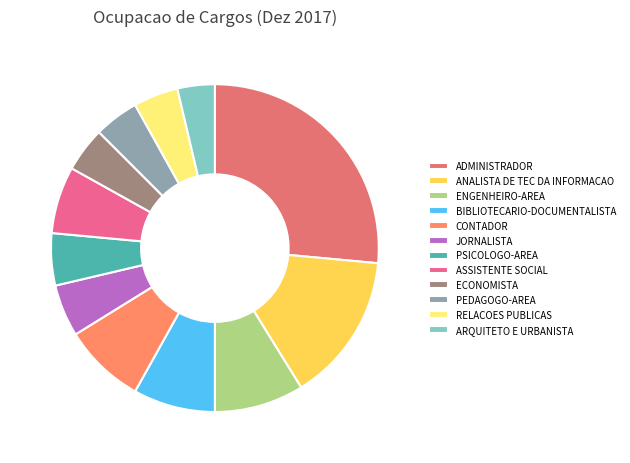

How many slices are in this pie chart?

12